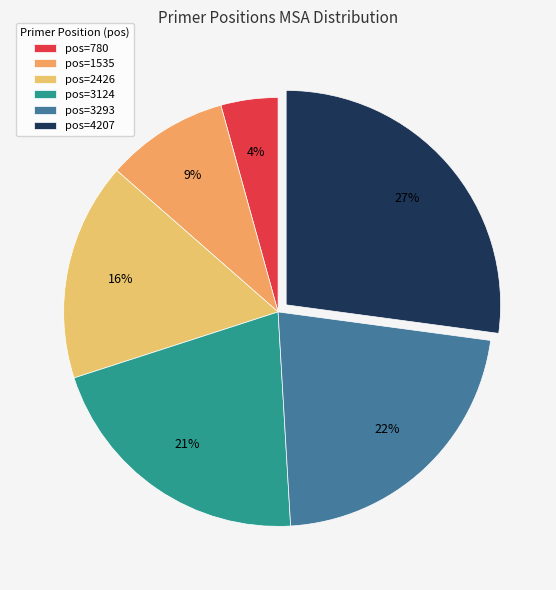

To the nearest percent, what is the average slice percentage?

17%